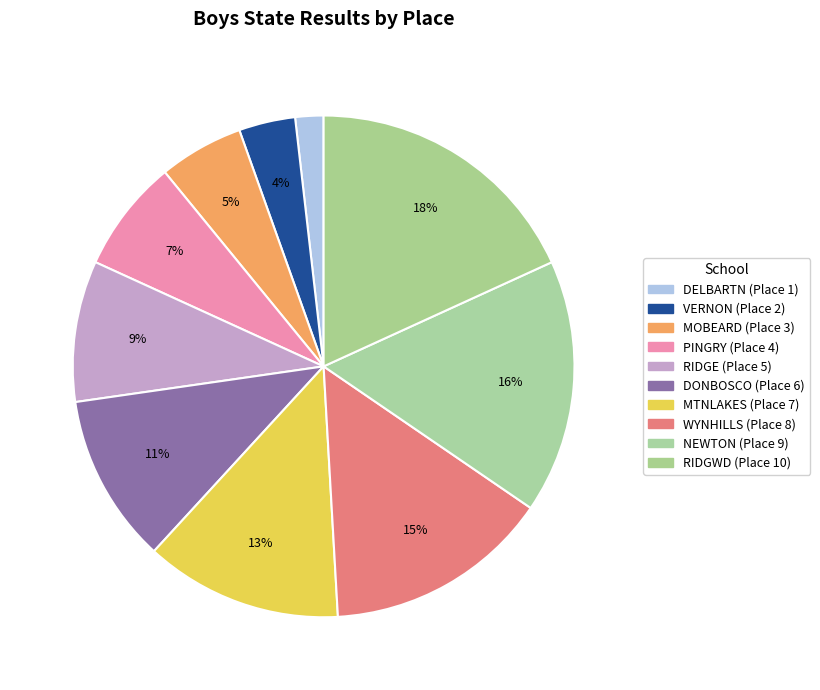

To the nearest percent, what is the difference between the largest and smallest slice percentages?

16%